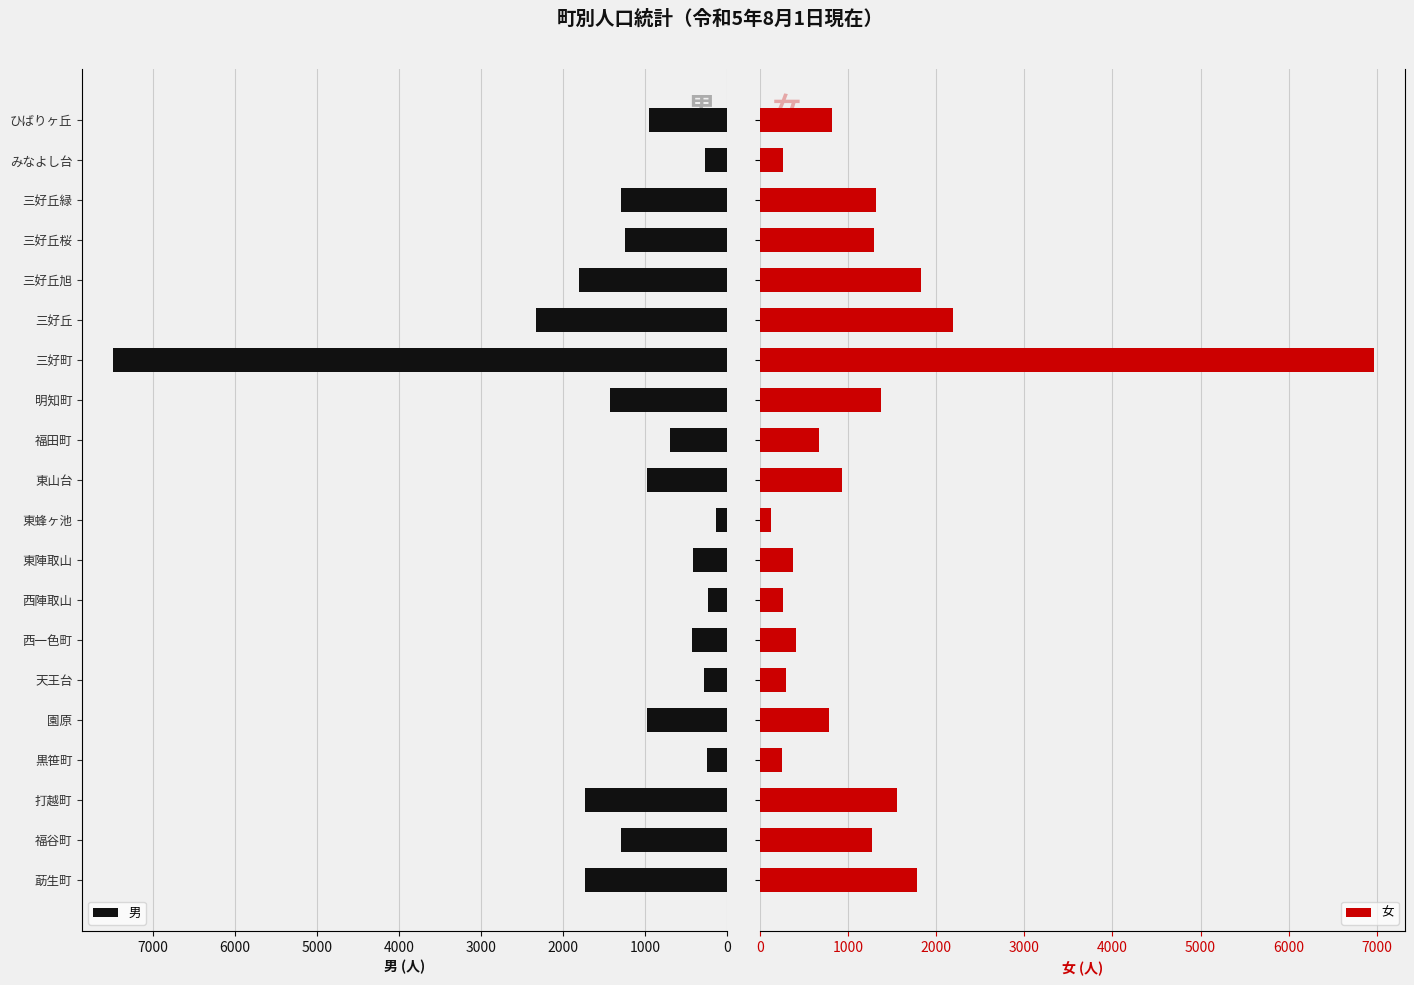

What is the sum of all 女 values?

24803